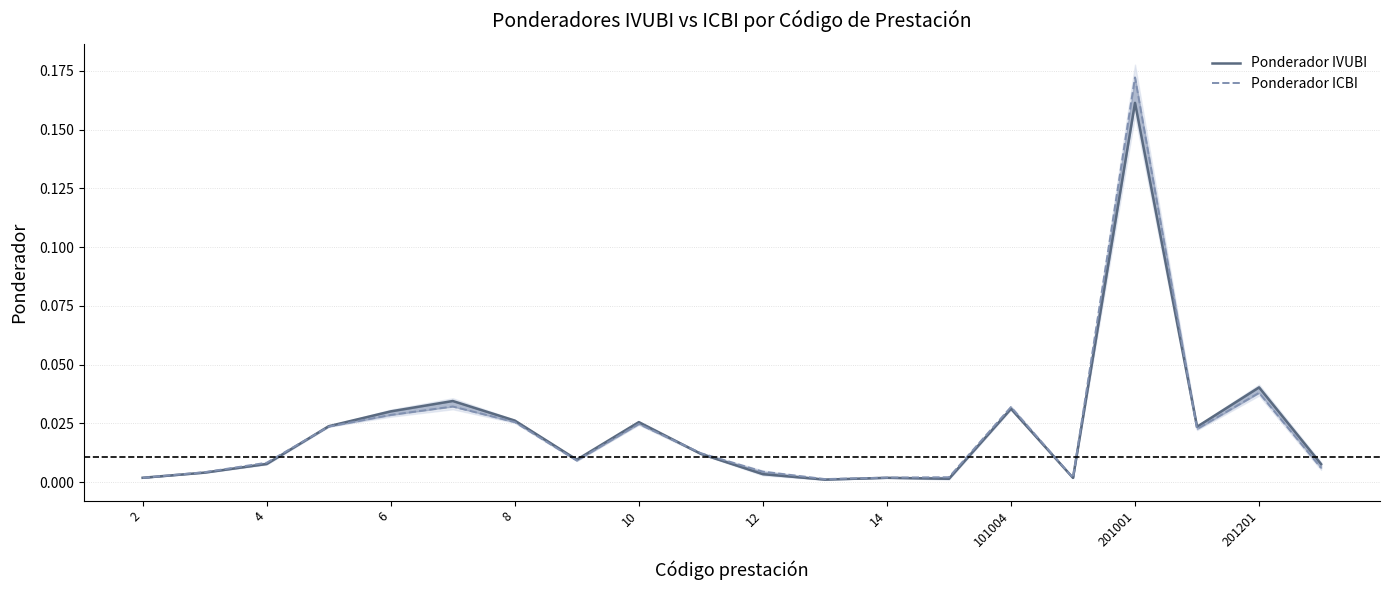

Where do Ponderador IVUBI and Ponderador ICBI first cross each other?

2 and 4